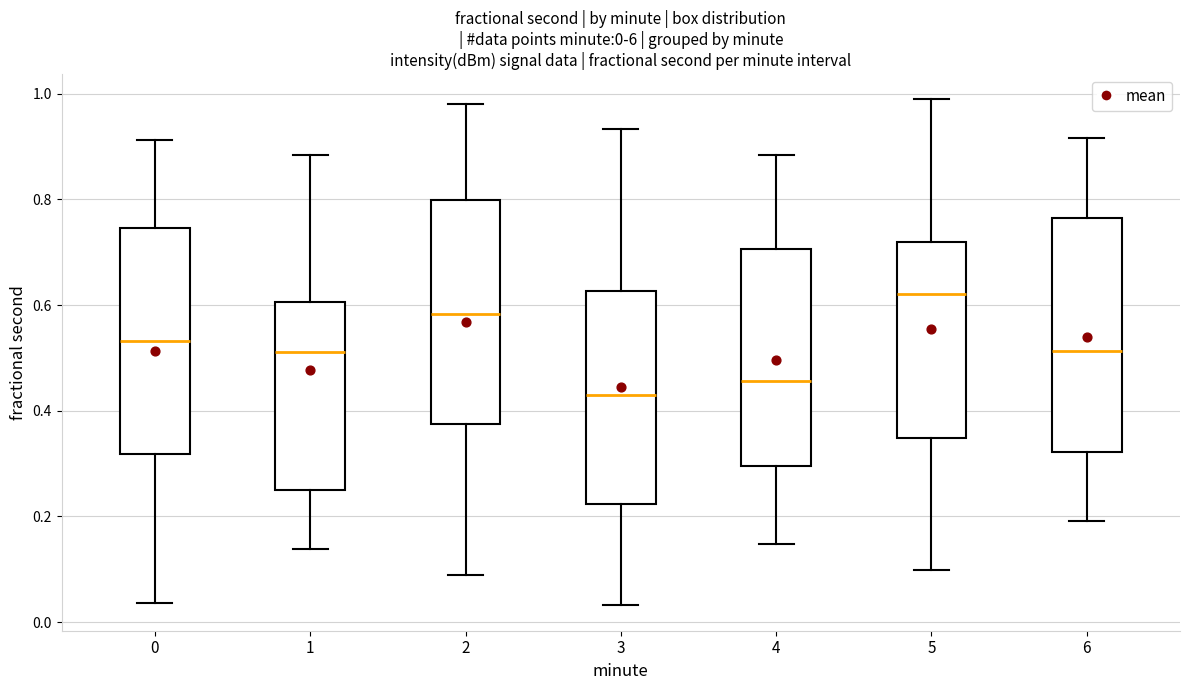

Which box's median line is the highest?

5